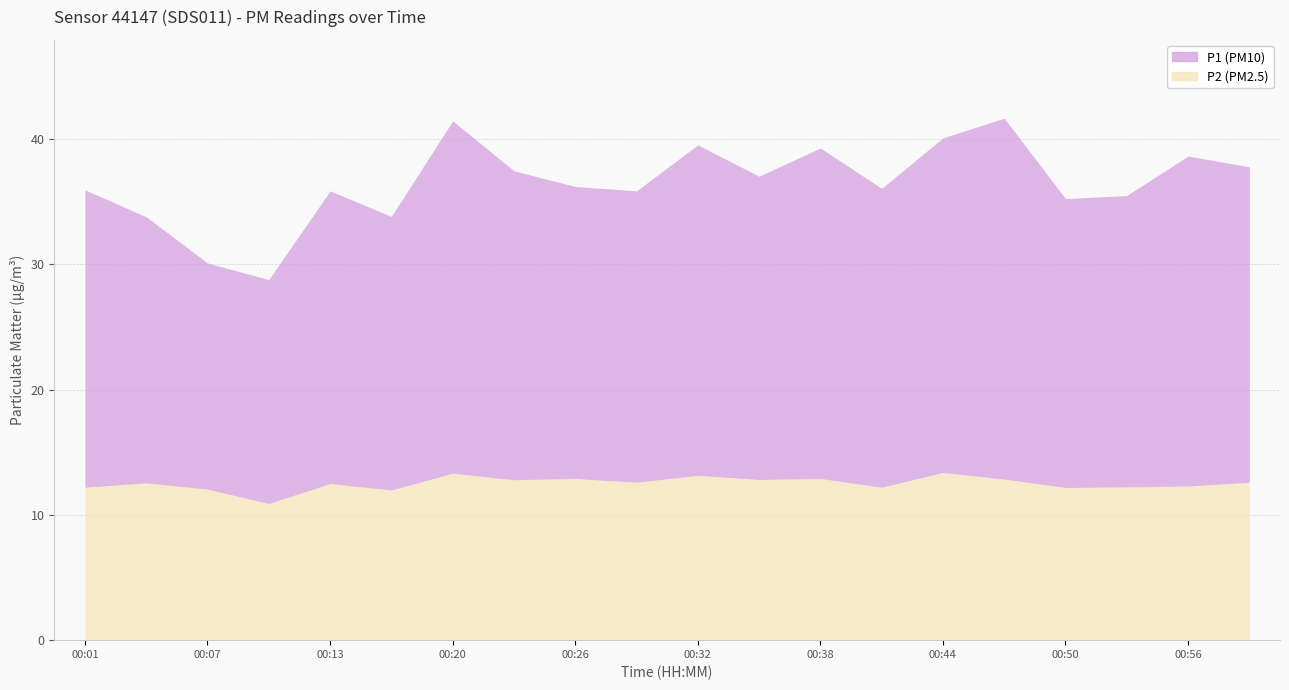

True or false: P2 and P1 cross at least once.

False